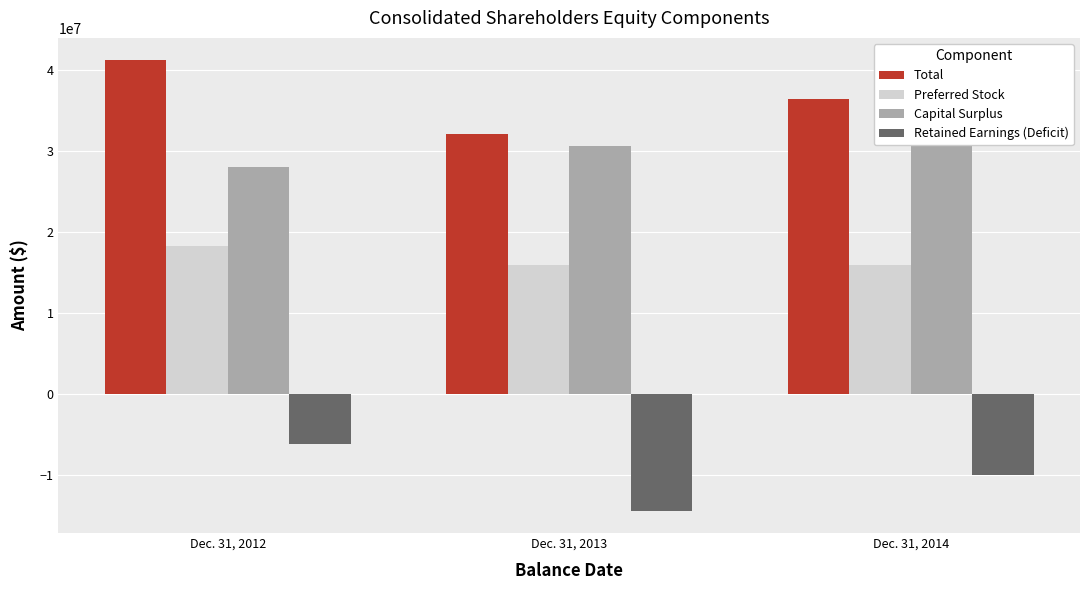

Read the Total value at Dec. 31, 2012, to the nearest 100.

41197900